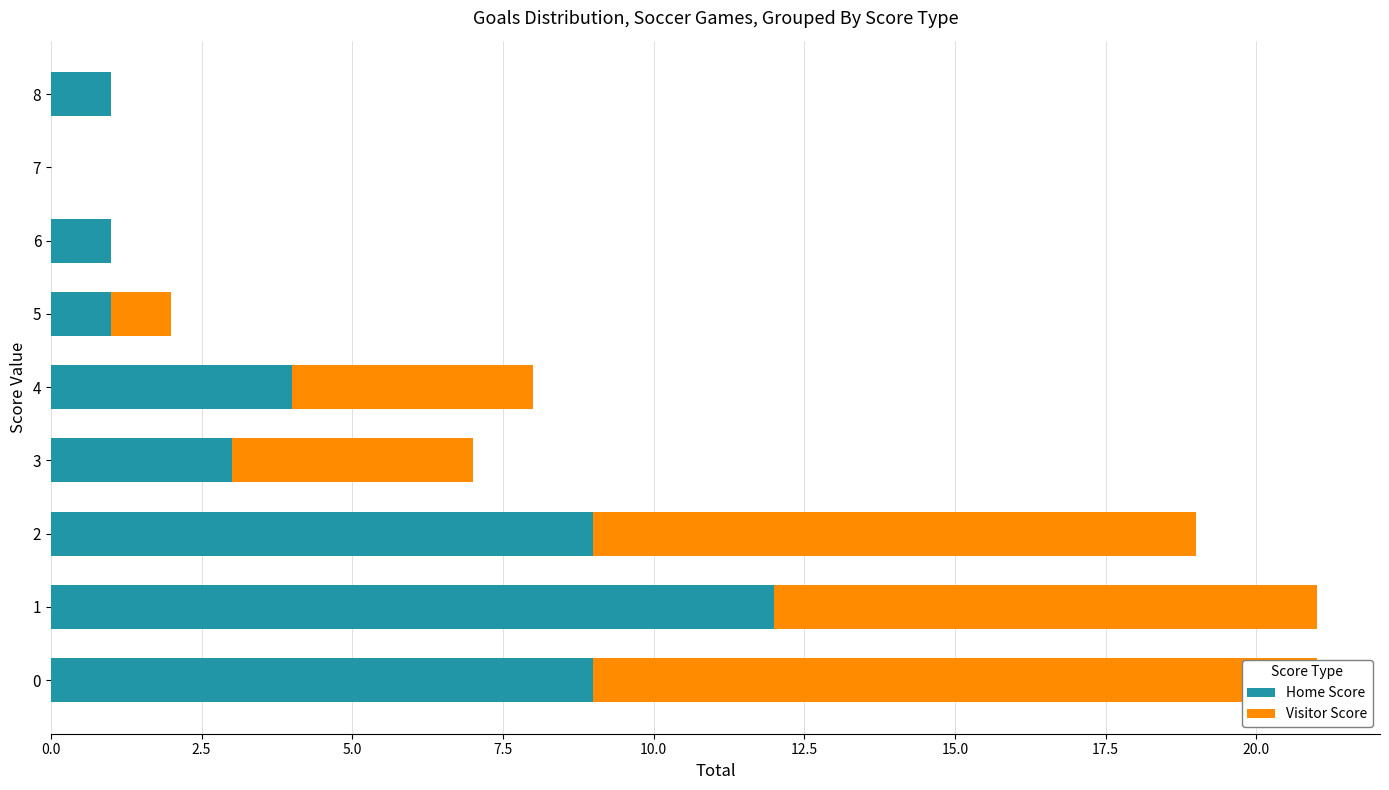

Rank the series by their maximum value, from highest to lowest.

Home Score, Visitor Score